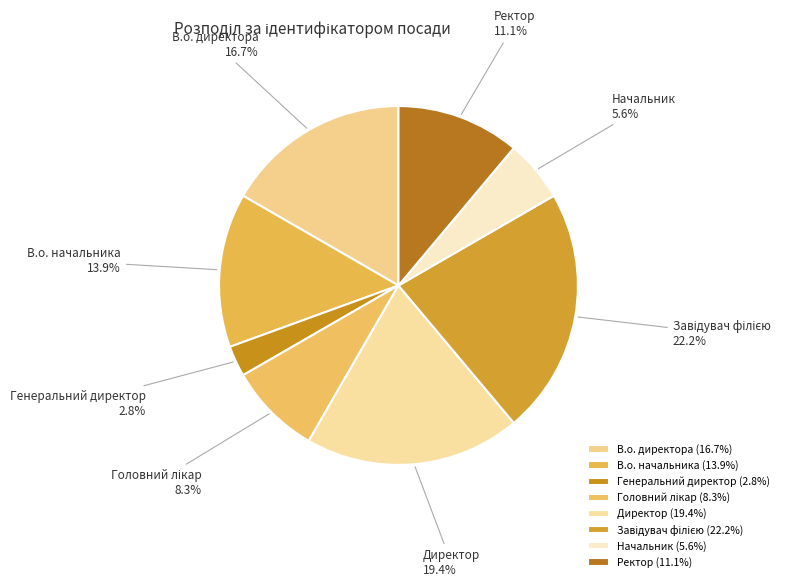

Is there any slice that represents more than half of the pie?

No